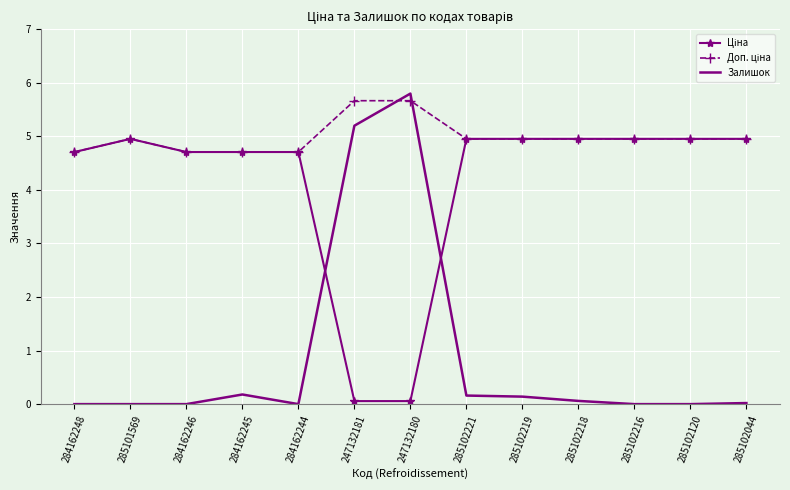

How many series are shown in this chart?

3